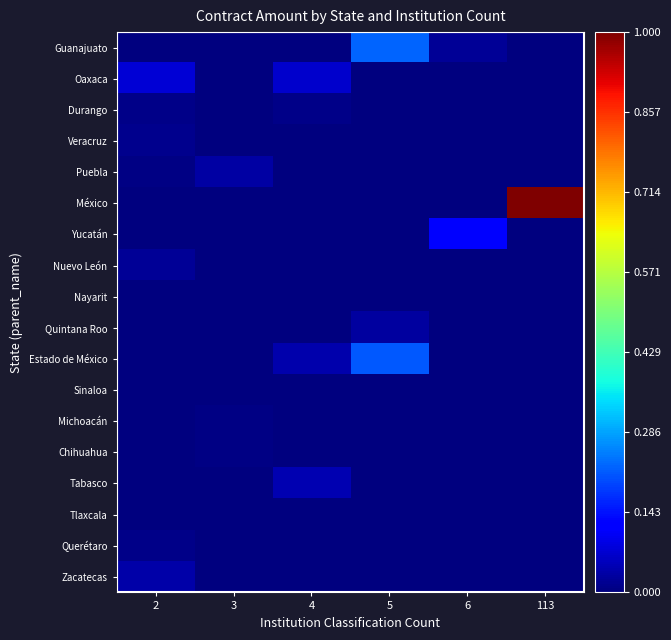

Count the Sinaloa values in the range 0 to 1.

6